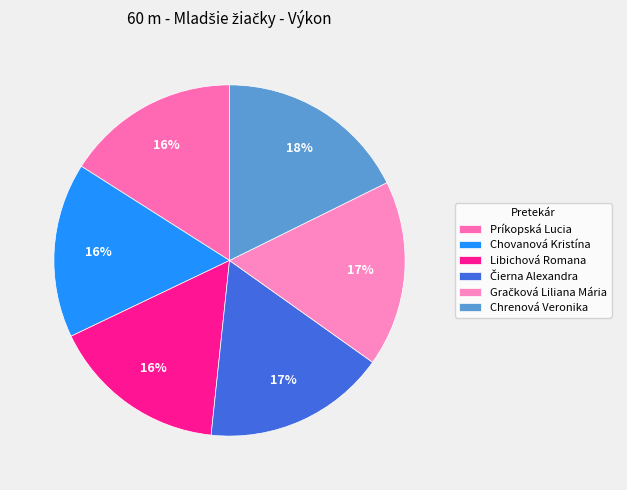

Is it true that Chrenová Veronika is 23% of the pie?

False